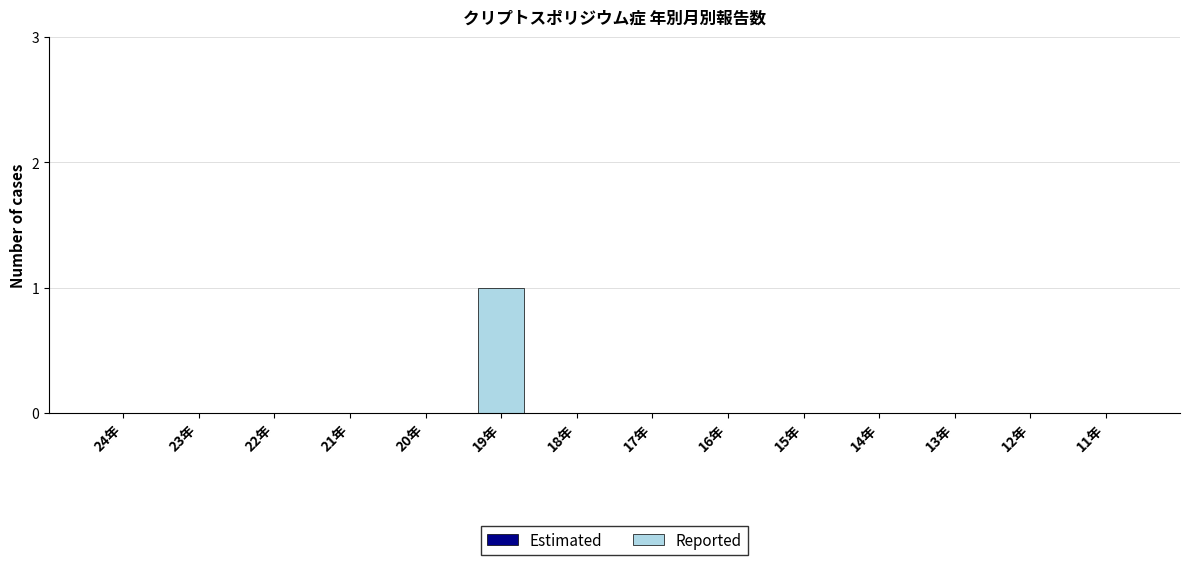

Which category has the highest value across all series?

19年